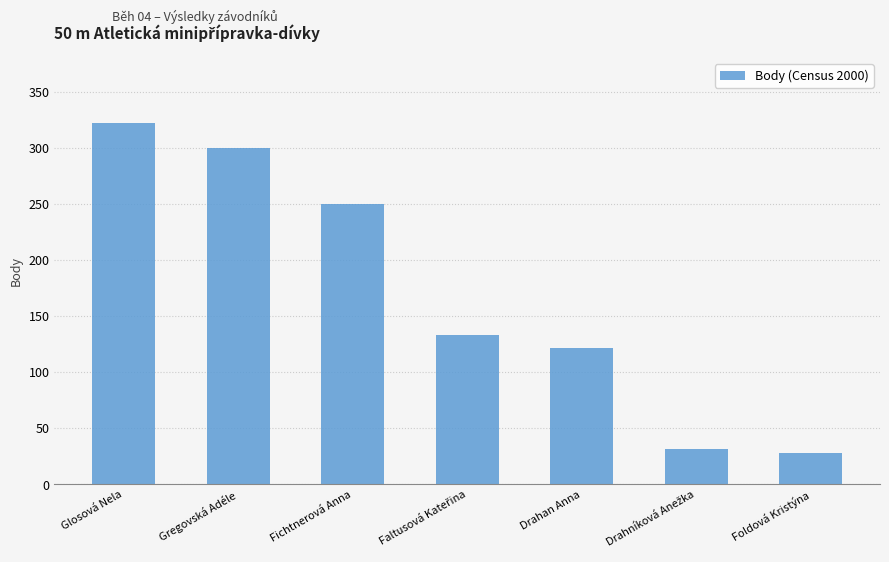

Reading left to right, extract all data points from this chart.

322	300	250	133	122	32	28